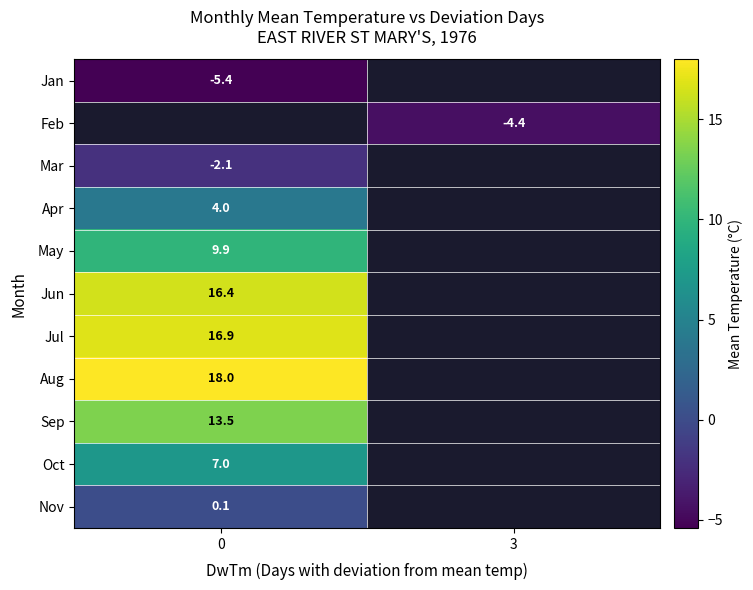

The value of Mar at 0 is -1.0. True or false?

False